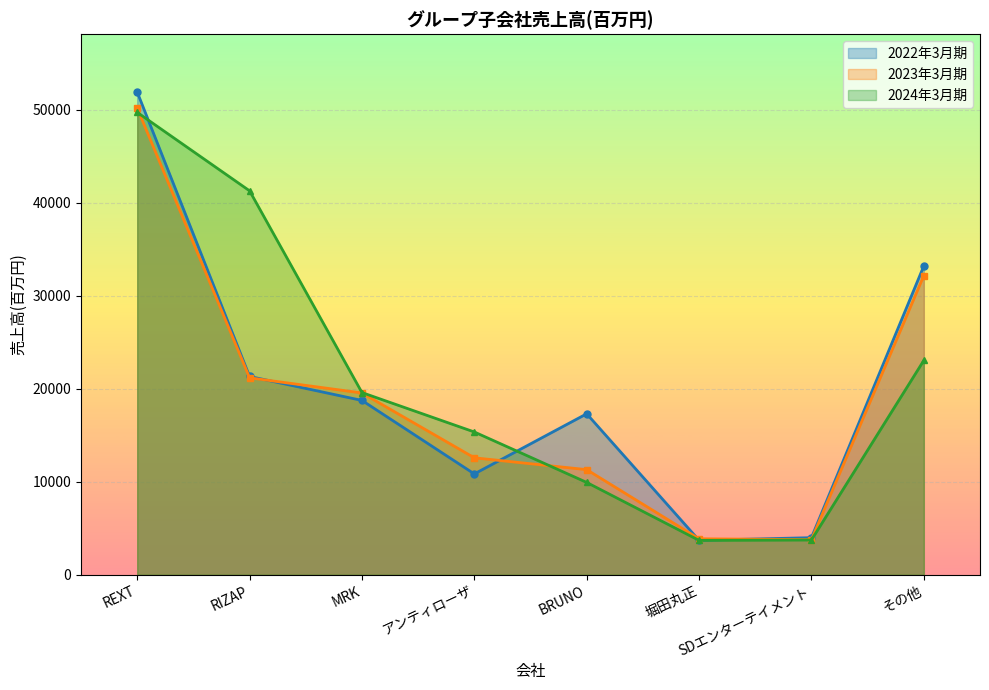

What is the difference between the 2024年3月期 values at アンティローザ and MRK?

4237